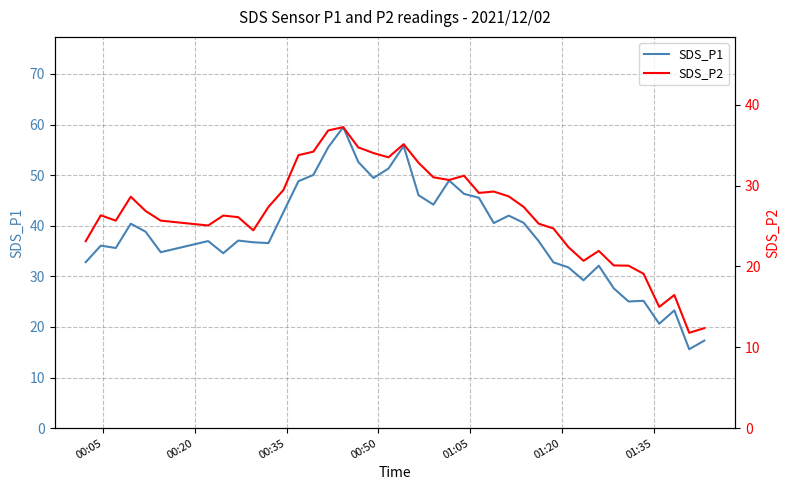

What is the minimum value for SDS_P1?

15.6